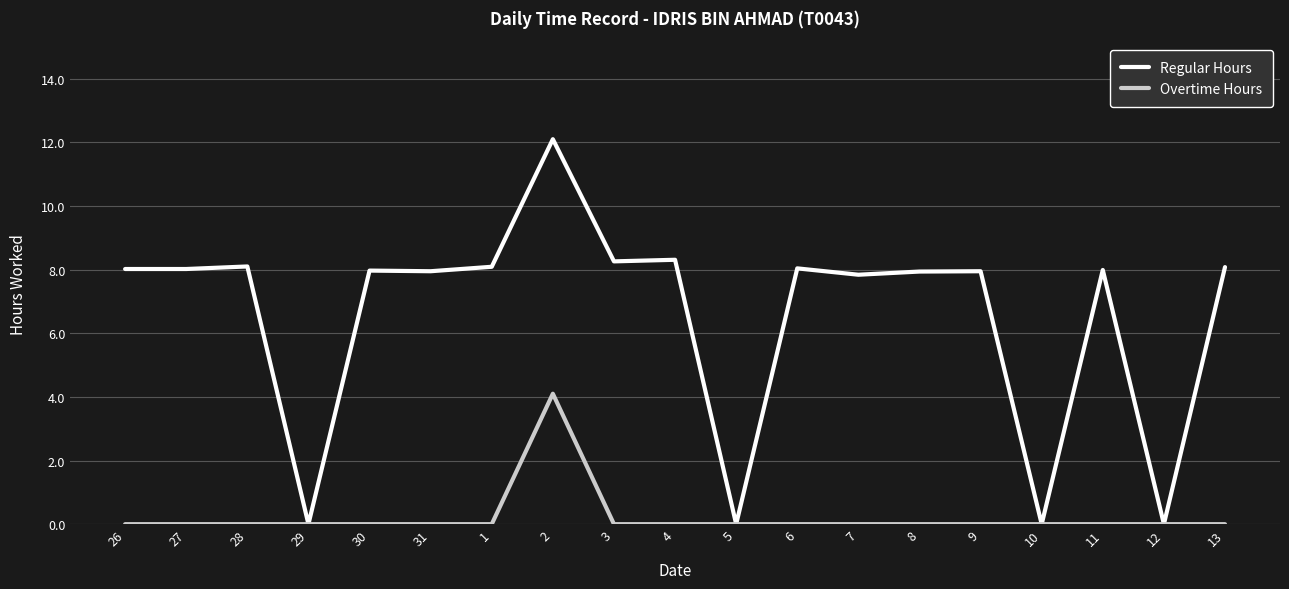

The value of Regular Hours at 5 is 0.0. True or false?

True